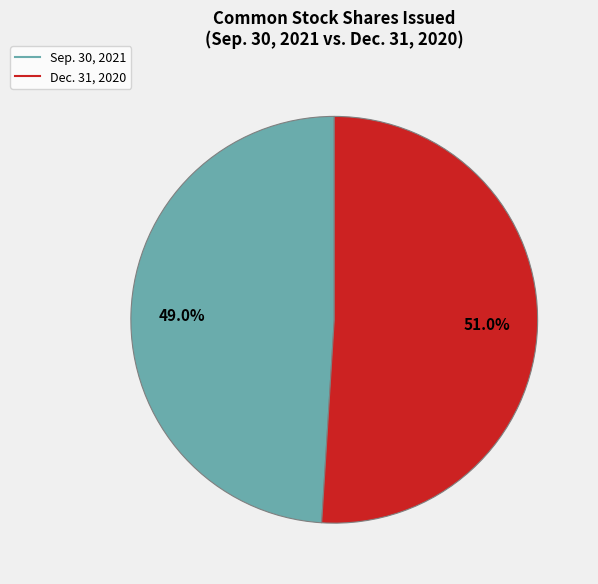

Is there any slice that represents more than half of the pie?

Yes